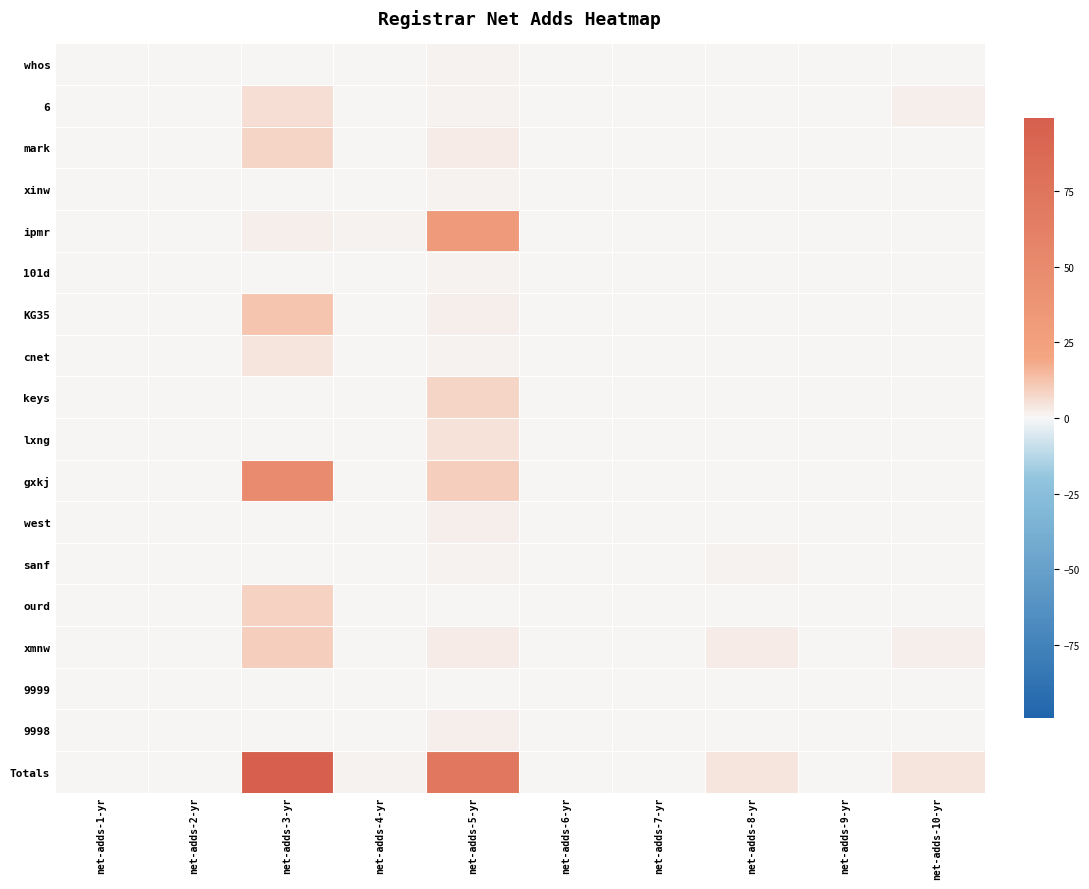

Which has a higher value, net-adds-3-yr or net-adds-8-yr?

net-adds-3-yr